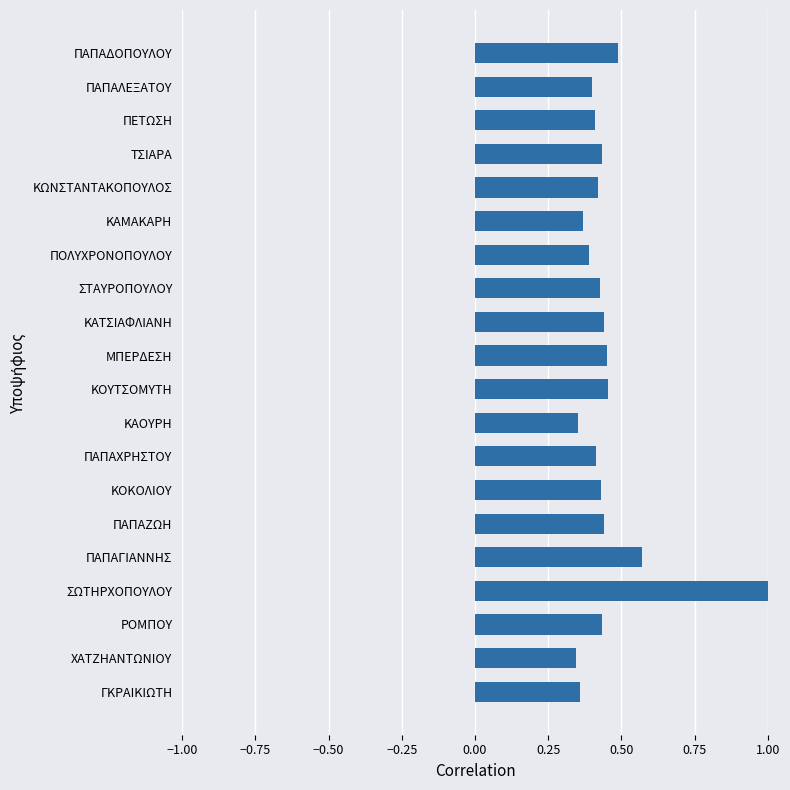

What is the greatest value displayed?

1.0